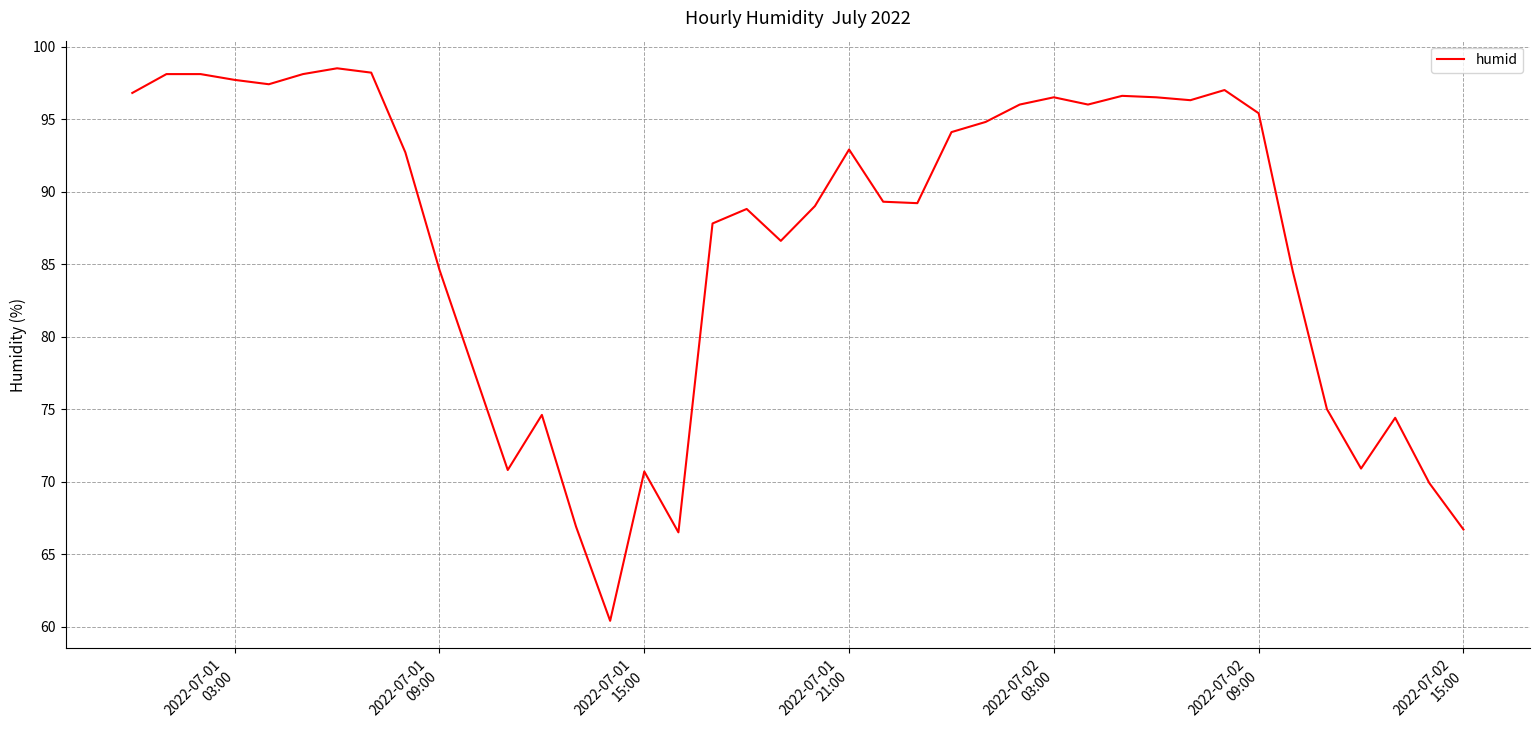

What is the minimum value shown in the chart?

60.4